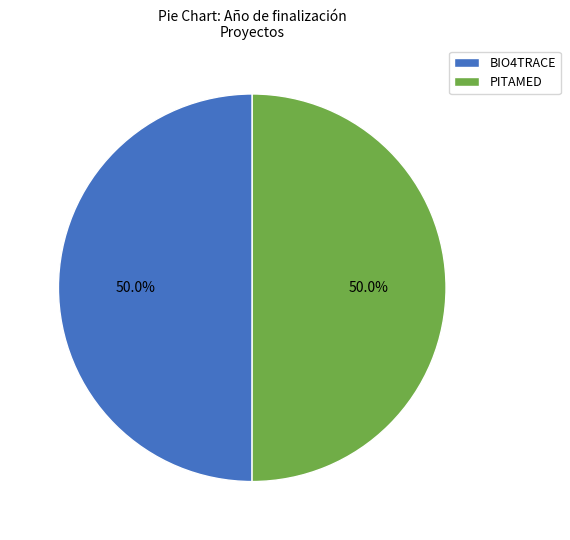

True or false: PITAMED accounts for 57% of the total.

False